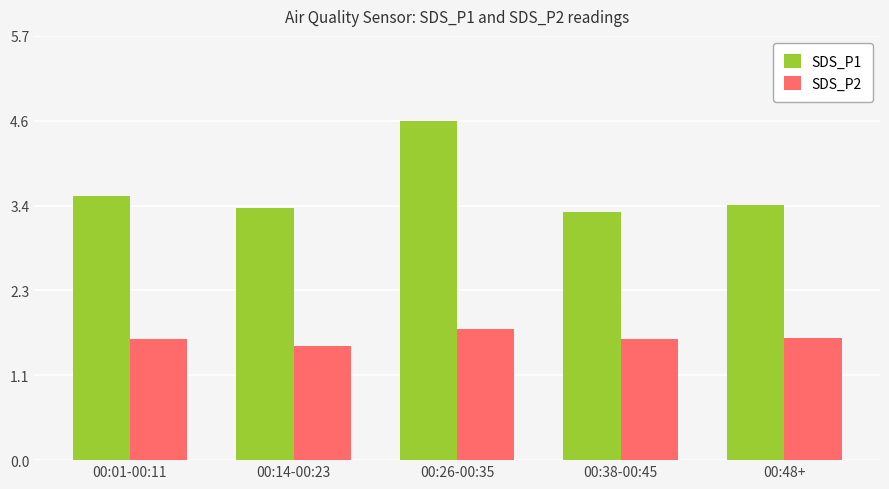

The SDS_P1 series shows 3.4 at 00:14-00:23. True or false?

True